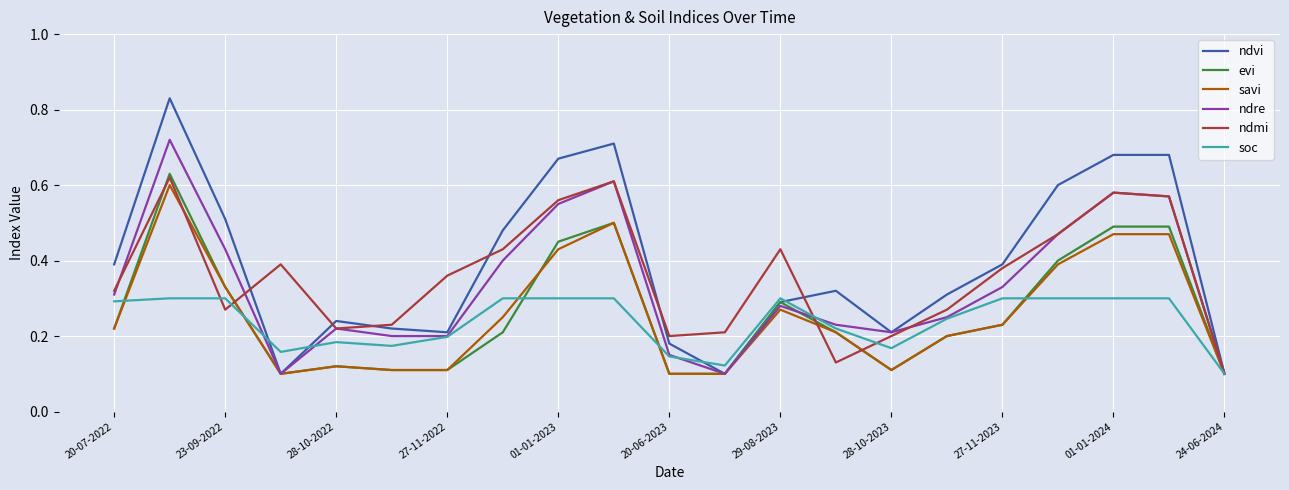

Which series has the widest spread of values?

ndvi